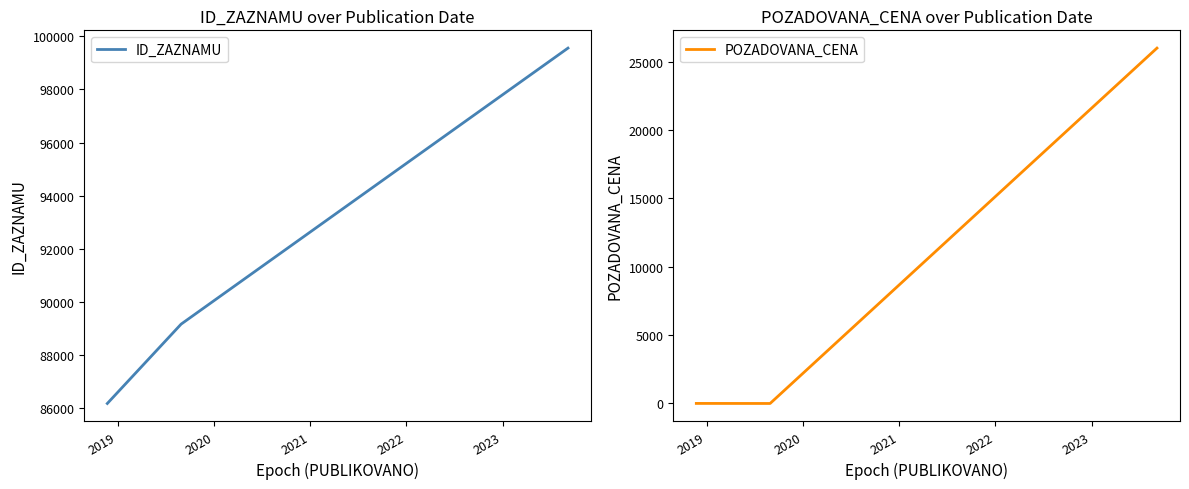

What is the highest value of the ID_ZAZNAMU series?

99557